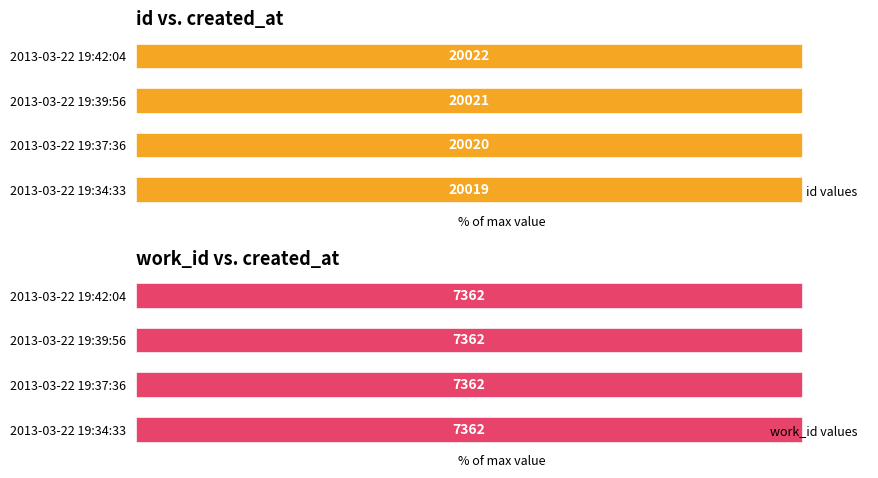

Is it true that id values equals 100.0 at 2013-03-22 19:39:56?

True